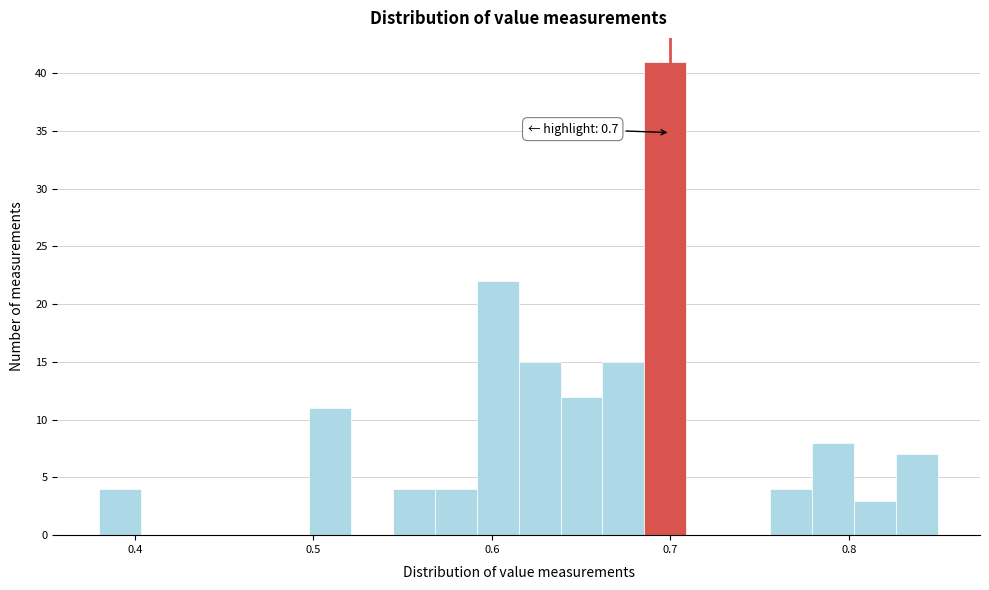

Around what value on the x-axis is the tallest bar? Give the approximate position of its centre, as read against the axis.

0.70